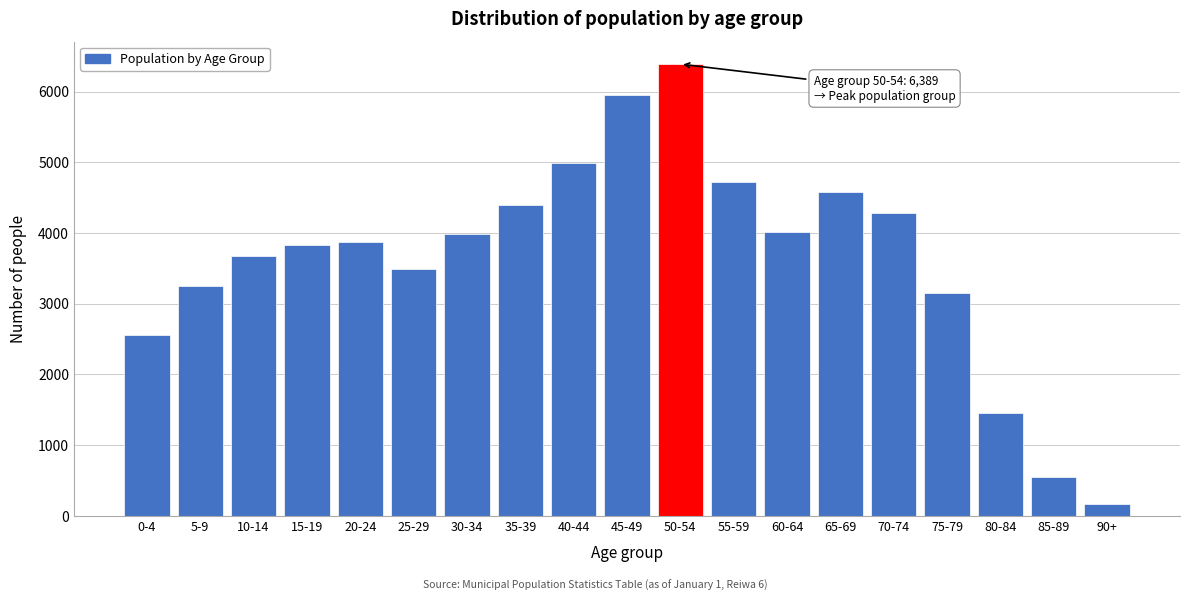

What is the label of the 6th bar from the left?

25-29